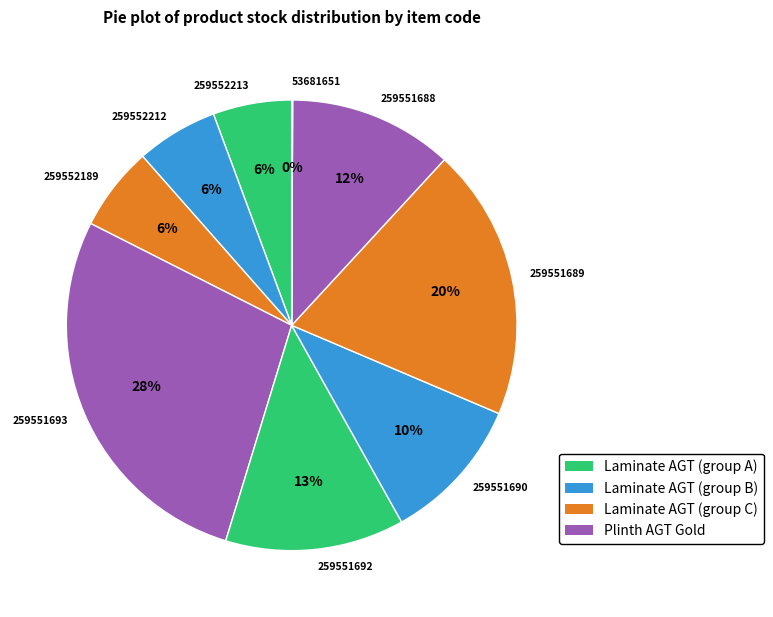

To the nearest percent, what is the average slice percentage?

11%